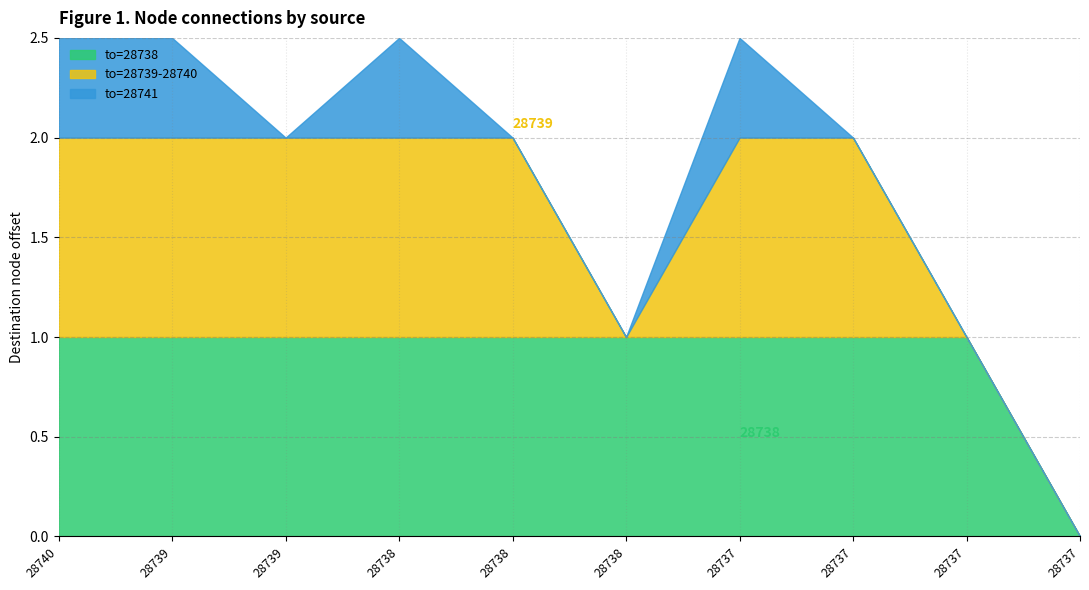

Rank the categories by value from highest to lowest.

28740, 28739, 28738, 28737, 28739, 28738, 28737, 28738, 28737, 28737